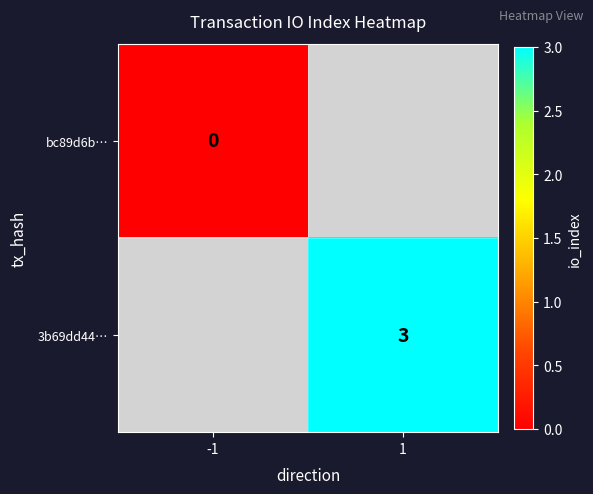

The value of 3b69dd44… at 1 is 3. True or false?

True